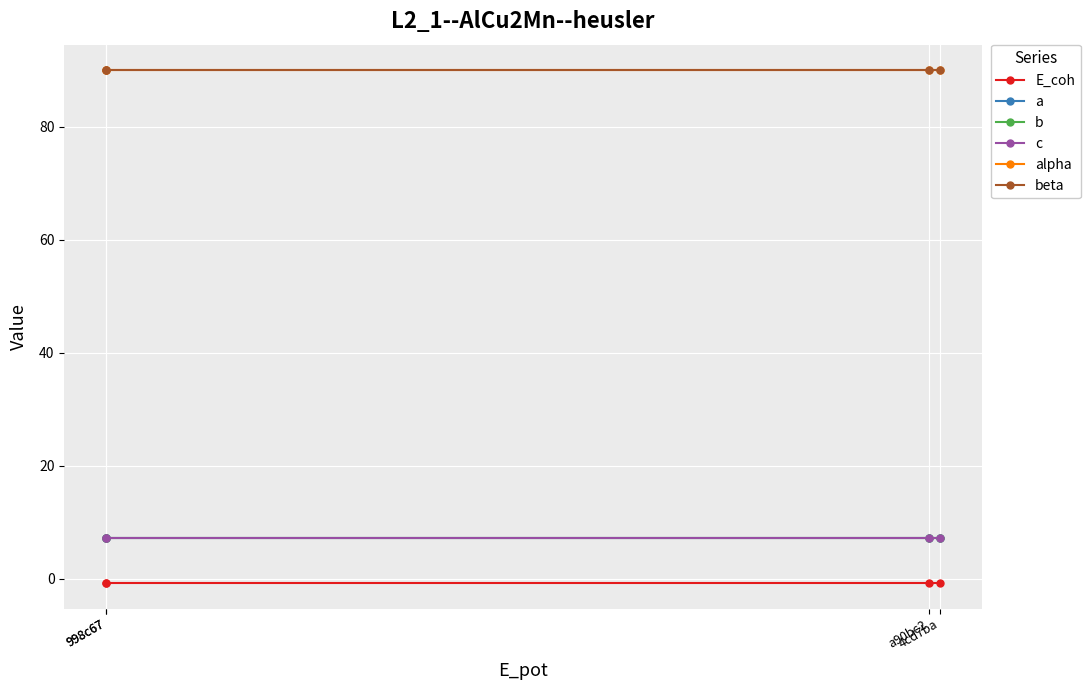

At which category is the sum across all series the highest?

998c67